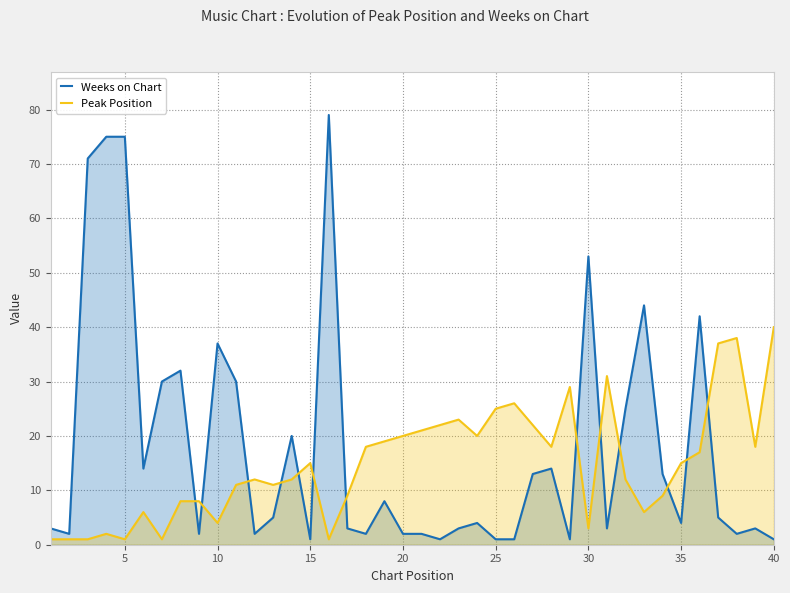

At how many categories does at least one series exceed 51?

5